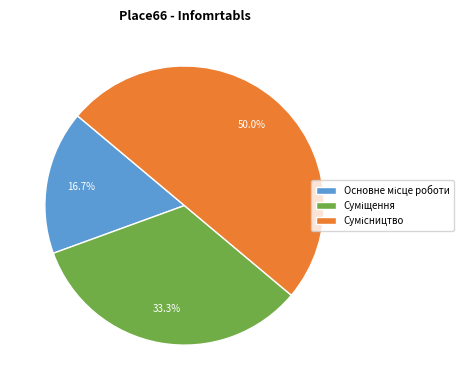

Do Основне місце роботи and Суміщення together represent more than half of the pie?

No